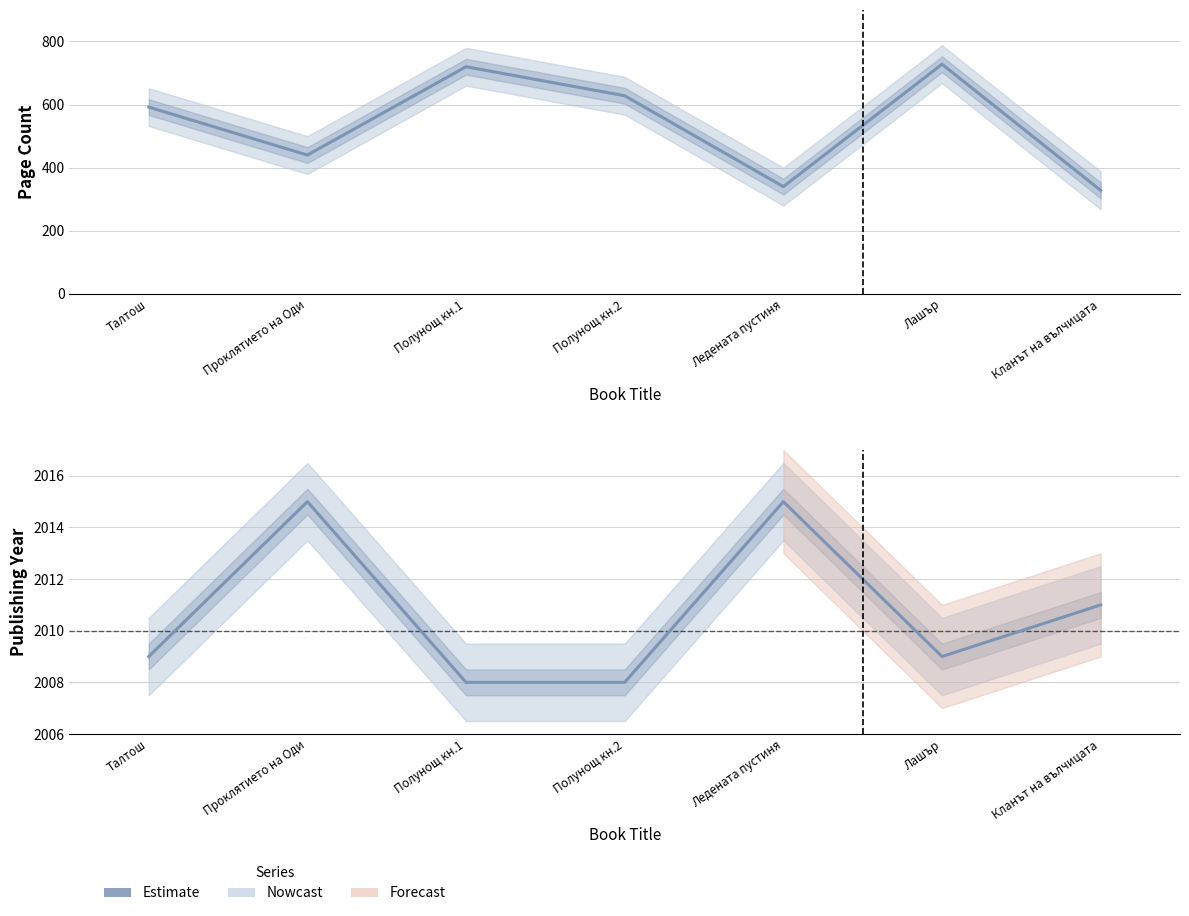

List the series in order of their overall mean, lowest first.

Page Count, Publishing Year